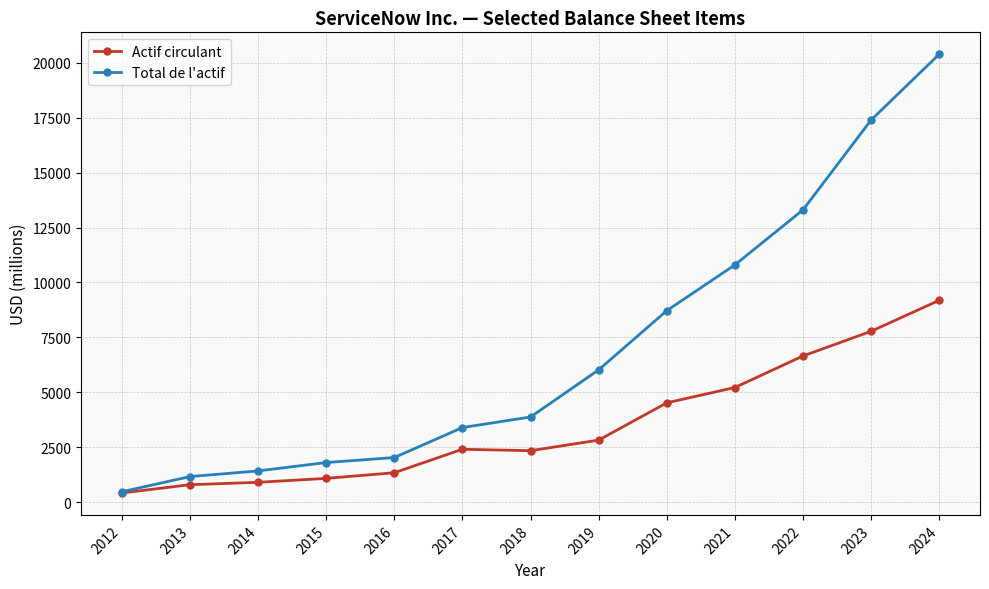

List the series in order of their peak value, highest first.

Total de l'actif, Actif circulant